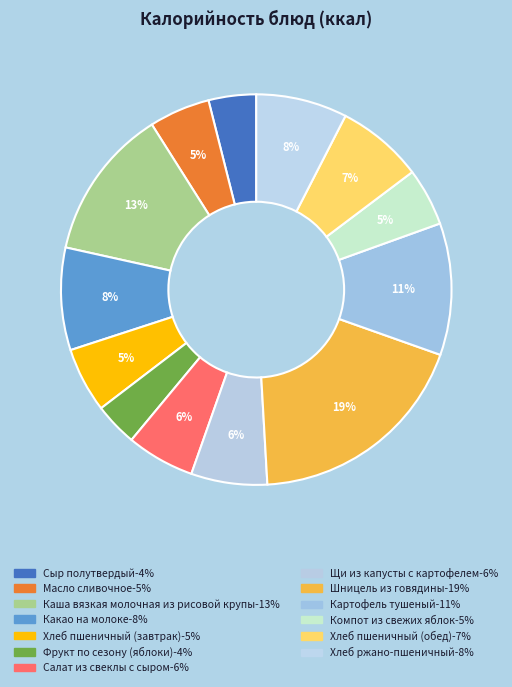

The Какао на молоке slice represents 21% of the pie. True or false?

False